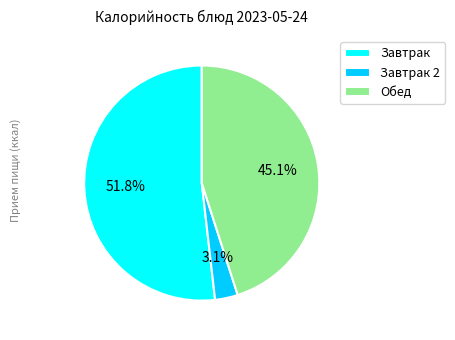

Do Обед and Завтрак 2 together represent more than half of the pie?

No